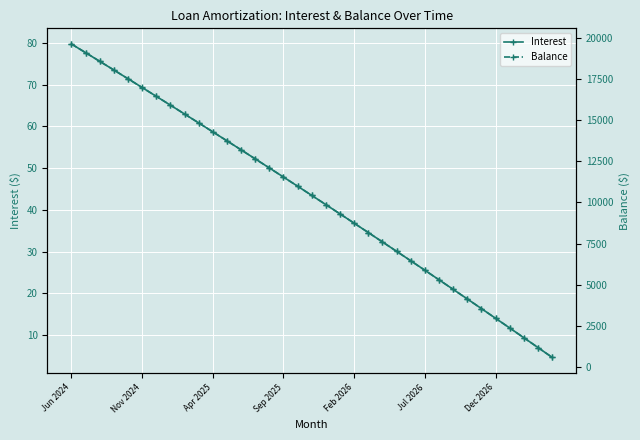

The Balance series shows 7601.0 at 22. True or false?

True